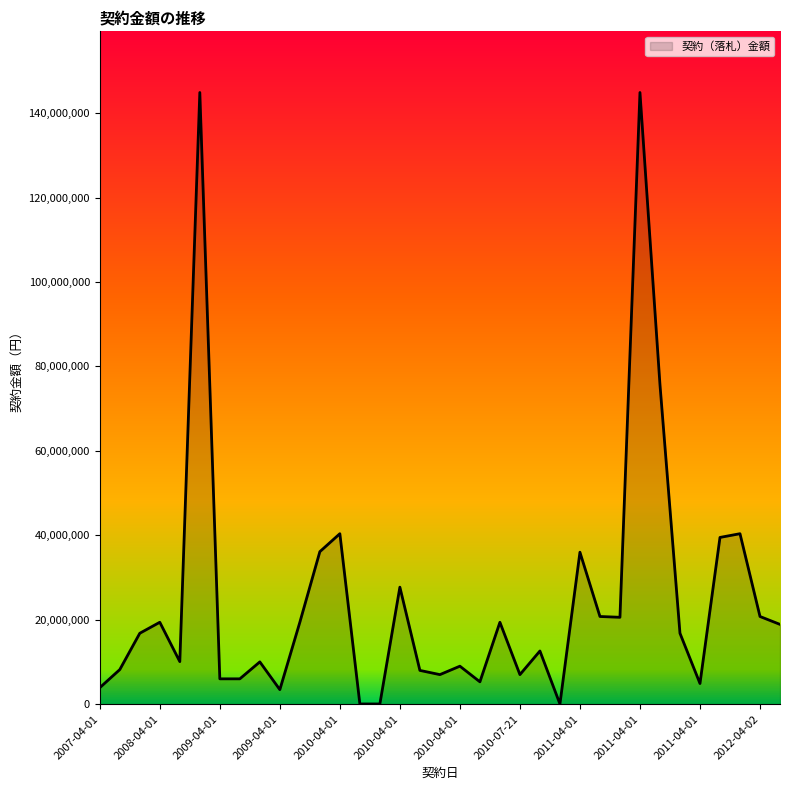

What is the difference between the maximum and minimum values?

144865000